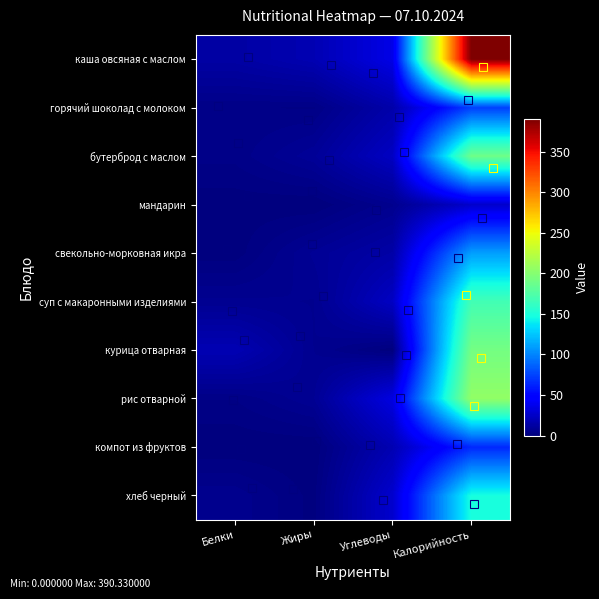

What is the total value across all series at Калорийность?

1566.7